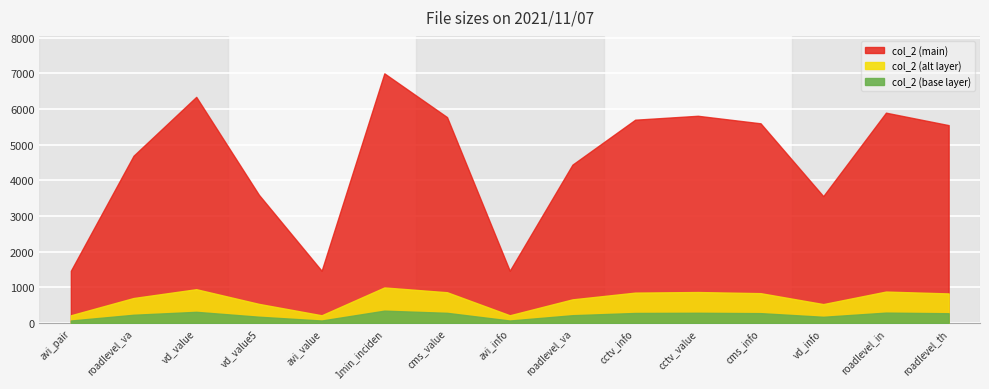

Read the value at vd_value5.xml.gz.

3596